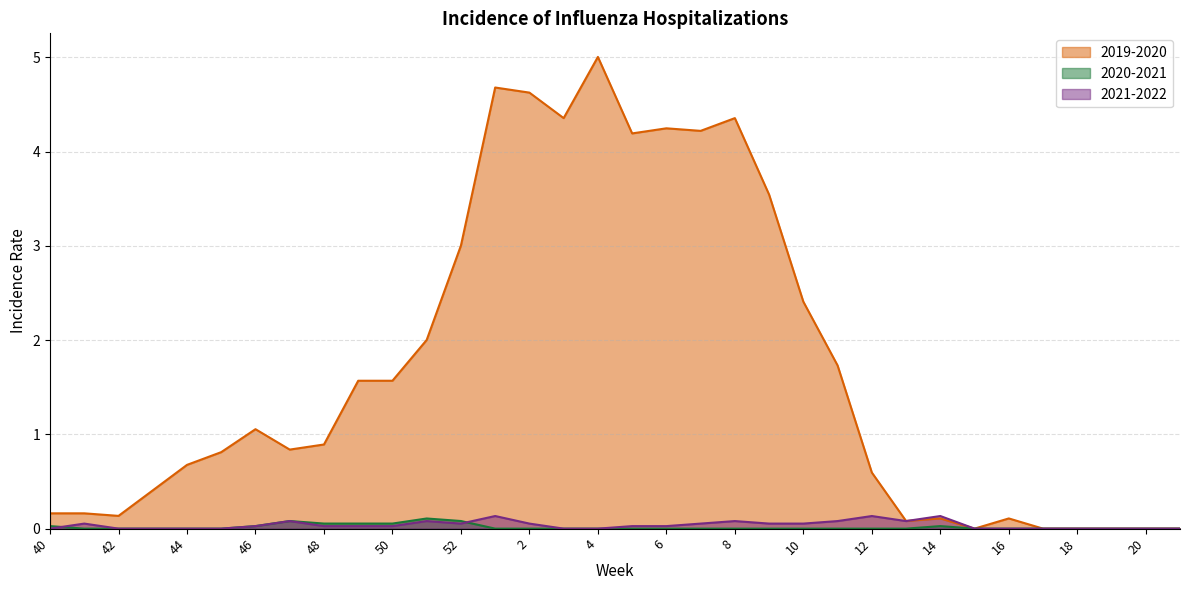

List the labels in order of 2020-2021 value, largest first.

51, 47, 52, 48, 49, 50, 40, 46, 14, 41, 42, 43, 44, 45, 1, 2, 3, 4, 5, 6, 7, 8, 9, 10, 11, 12, 13, 15, 16, 17, 18, 19, 20, 21